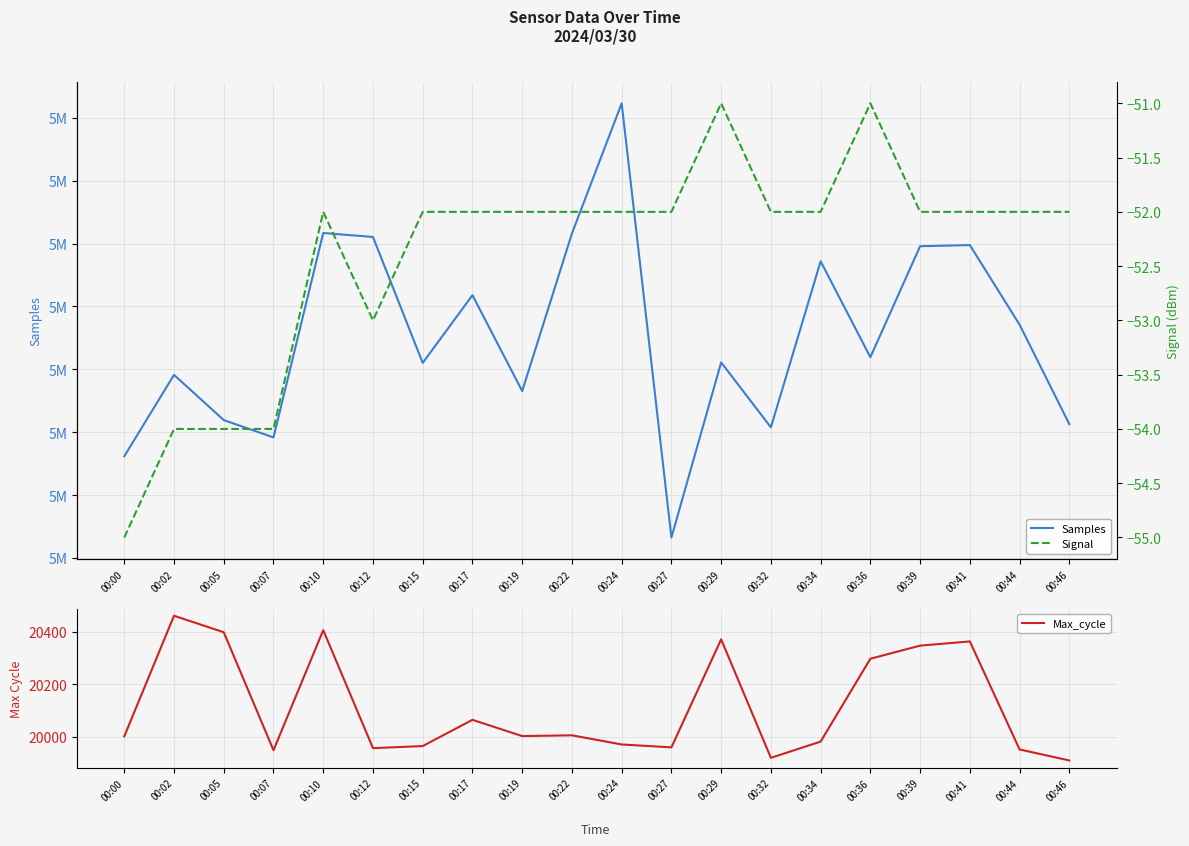

What is the difference between the maximum and minimum values in the Signal series?

4